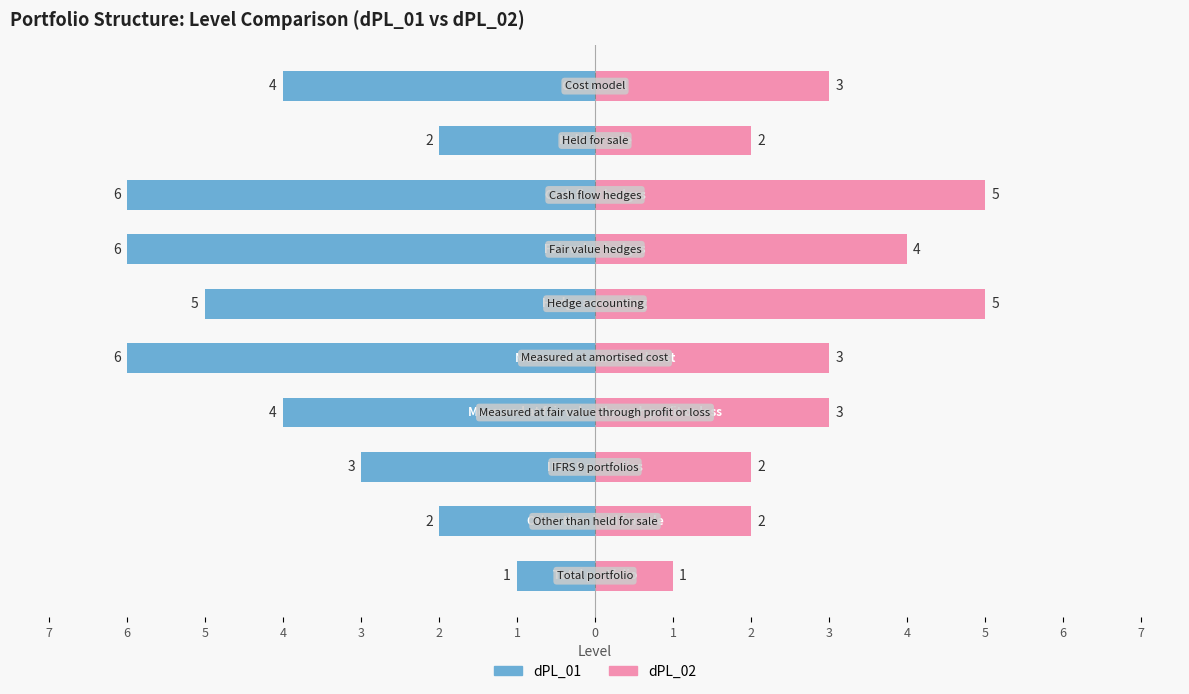

At how many categories does at least one series exceed -1?

10